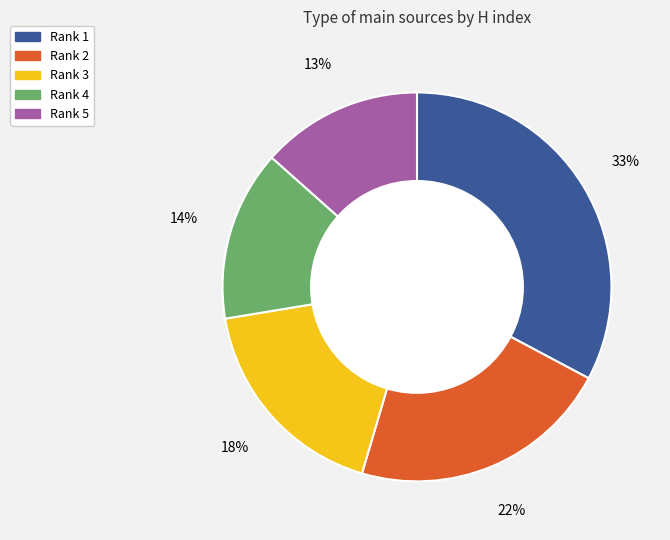

Approximately how many times larger is the value at Rank 2 compared to Rank 1?

0.7